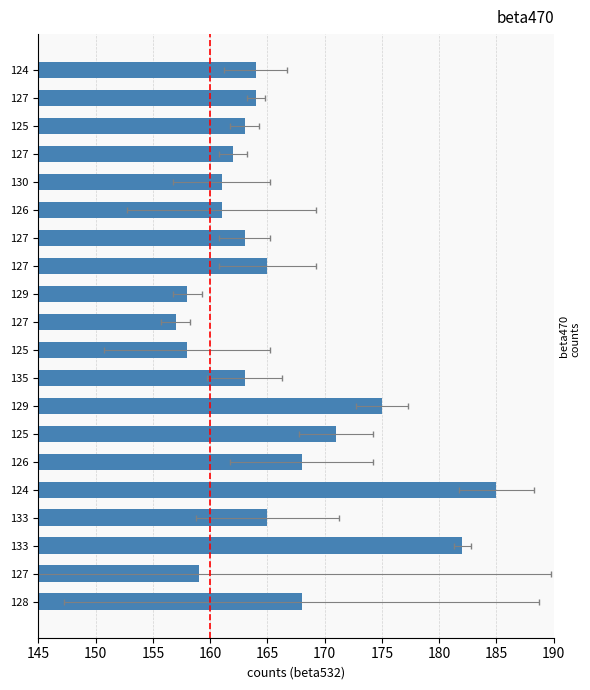

What is the value of the 16th bar from the left?

185